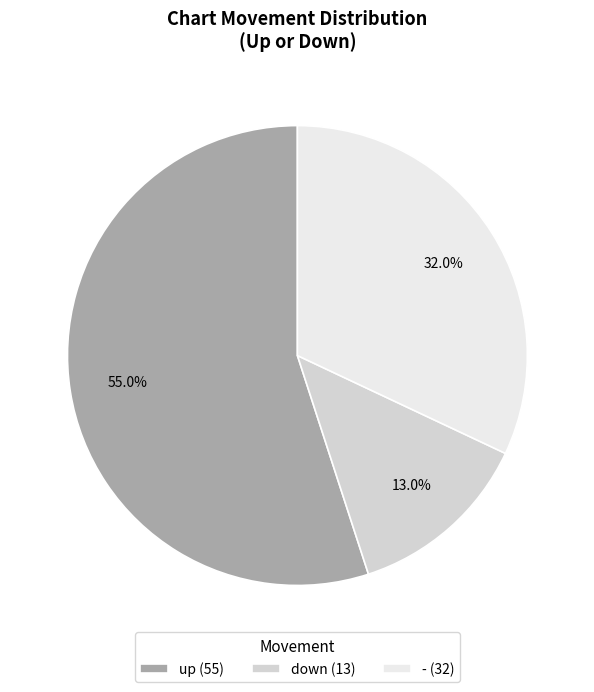

To the nearest percent, what is the combined percentage of - and up?

87%